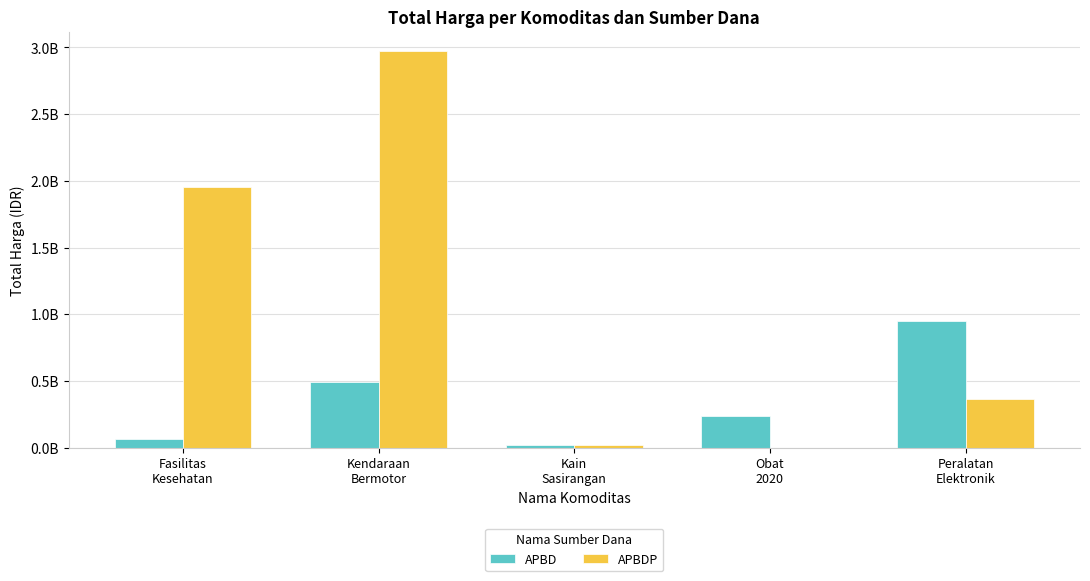

Reading left to right, extract all data points from this chart.

APBD: Fasilitas
Kesehatan=66221075	Kendaraan
Bermotor=493000000	Kain
Sasirangan=18900000	Obat
2020=234073910	Peralatan
Elektronik=948779000
APBDP: Fasilitas
Kesehatan=1953197940	Kendaraan
Bermotor=2970562000	Kain
Sasirangan=19175000	Obat
2020=0	Peralatan
Elektronik=362104800